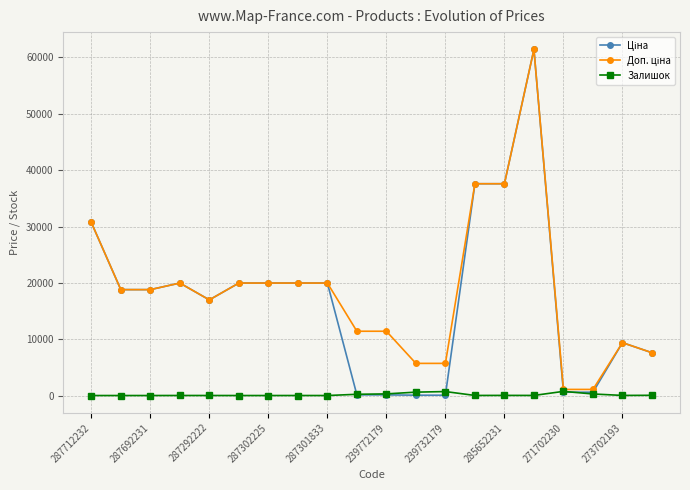

At how many categories does at least one series exceed 29094?

4